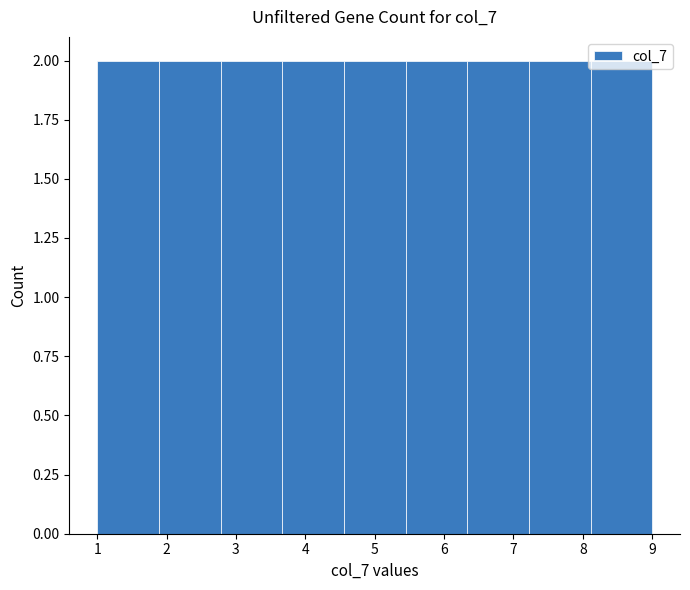

Reading left to right, transcribe this chart: for each bar, give the range it covers on the x-axis and its height. Neither the bar edges nor the heights are printed on the chart, so give them approximately, as read against the axes.

1.0 to 1.9: 2
1.9 to 2.8: 2
2.8 to 3.7: 2
3.7 to 4.6: 2
4.6 to 5.4: 2
5.4 to 6.3: 2
6.3 to 7.2: 2
7.2 to 8.1: 2
8.1 to 9.0: 2